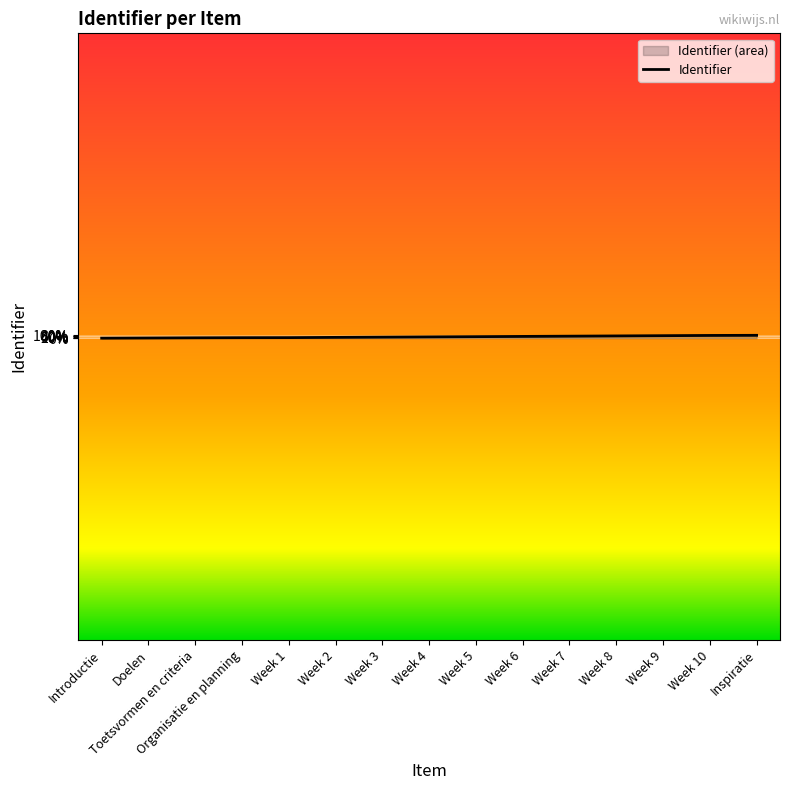

List the labels in order of value, largest first.

Inspiratie, Week 10, Week 9, Week 8, Week 7, Week 6, Week 5, Week 4, Week 3, Week 2, Week 1, Organisatie en planning, Toetsvormen en criteria, Doelen, Introductie